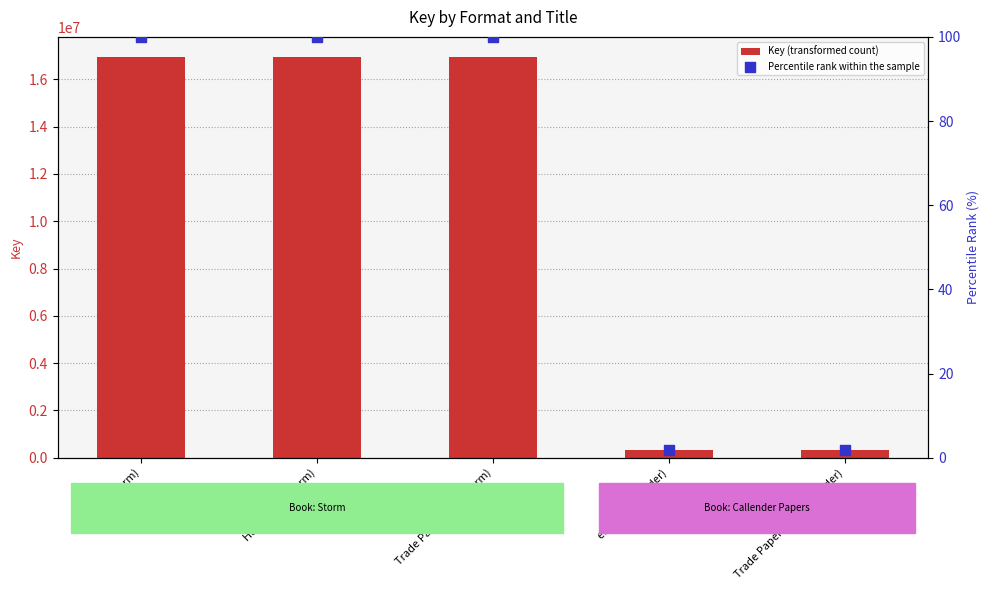

Which series has the largest total across all categories?

Key (transformed count)